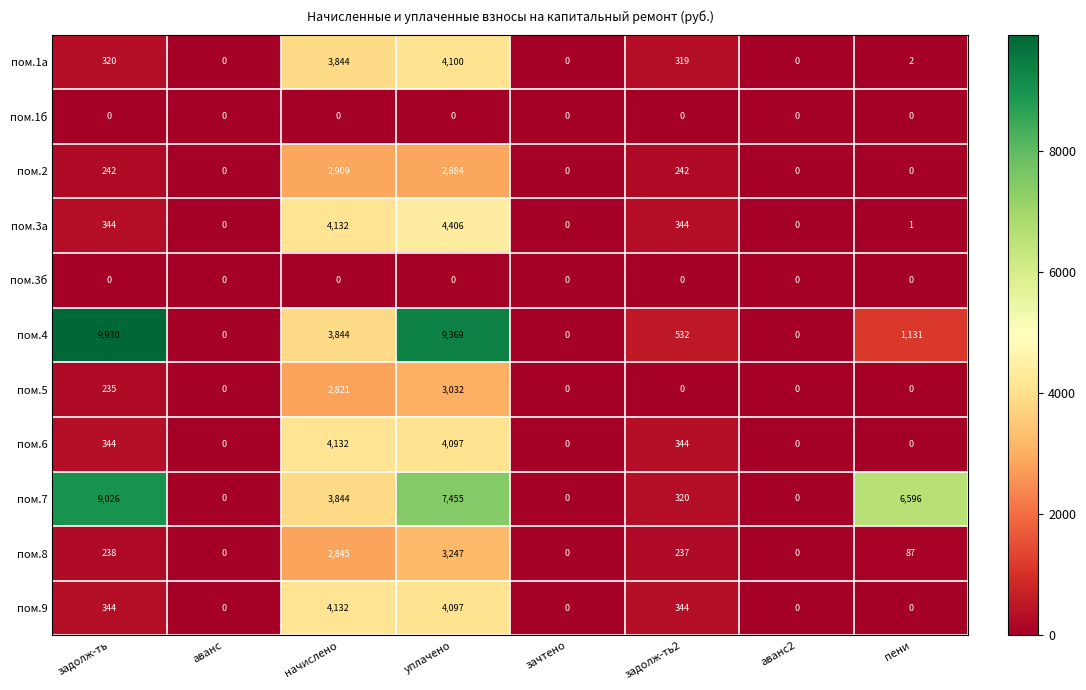

Where does the пом.8 series first go above 237?

задолж-ть